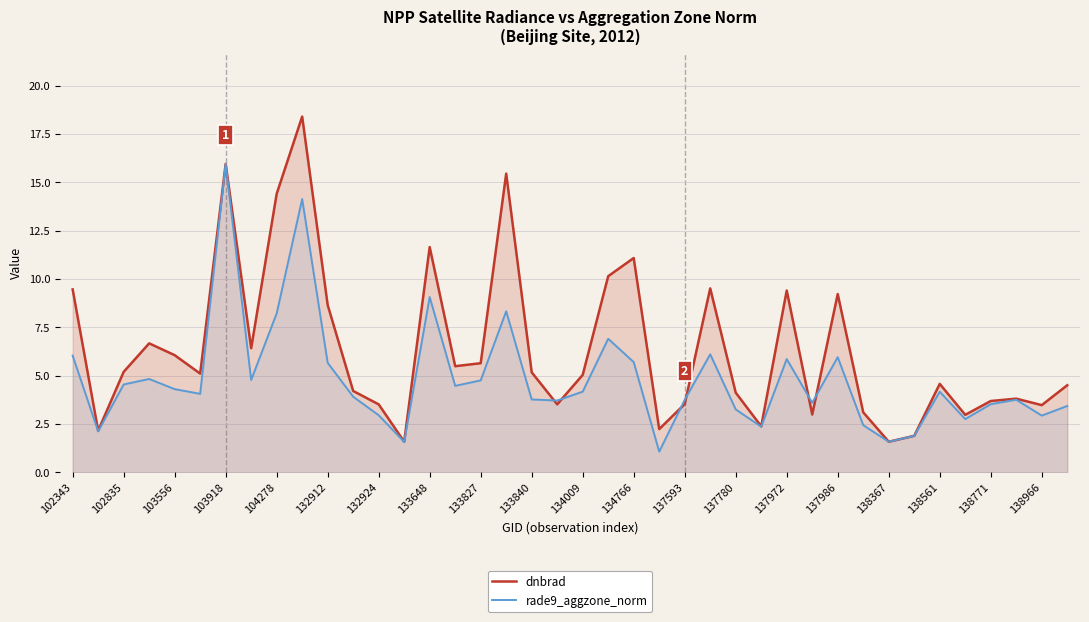

True or false: dnbrad has a value of 9.4 at 137972.

True